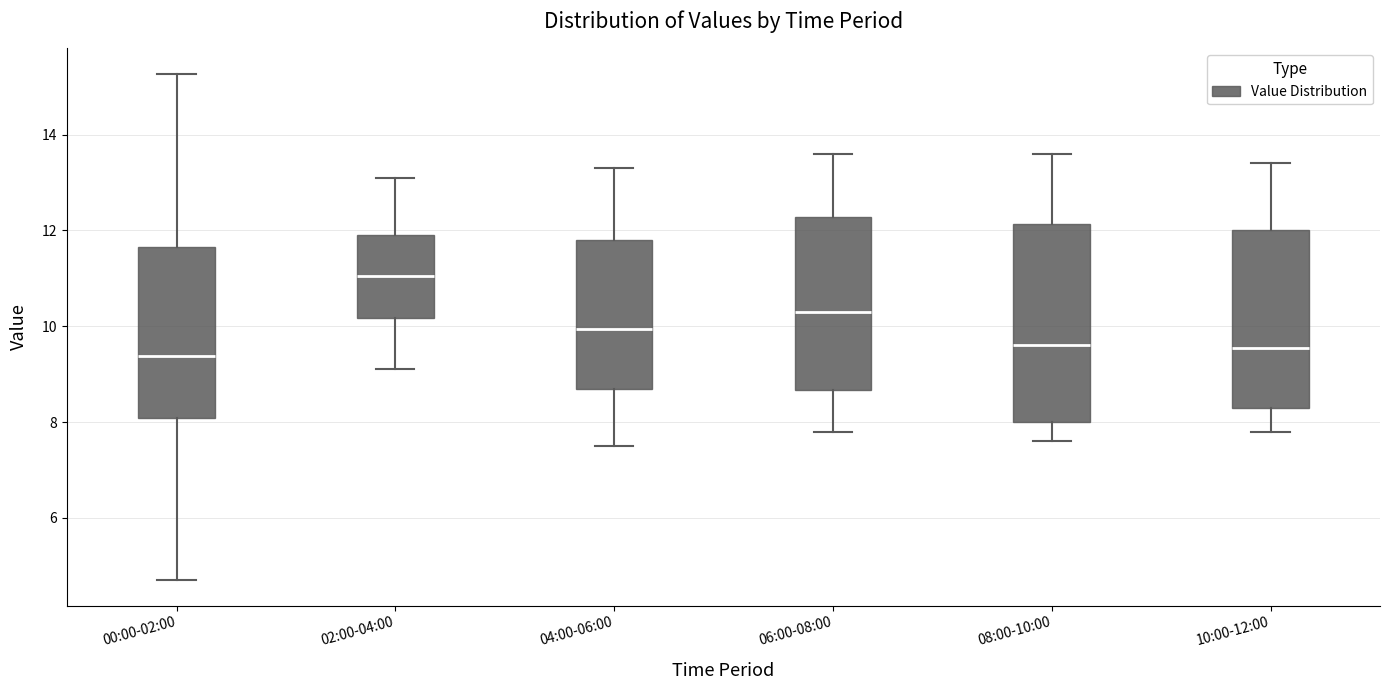

Where does the median line of the box for 08:00-10:00 sit on the y-axis? The values are not printed on the chart, so give them approximately, as read against the axis.

9.6